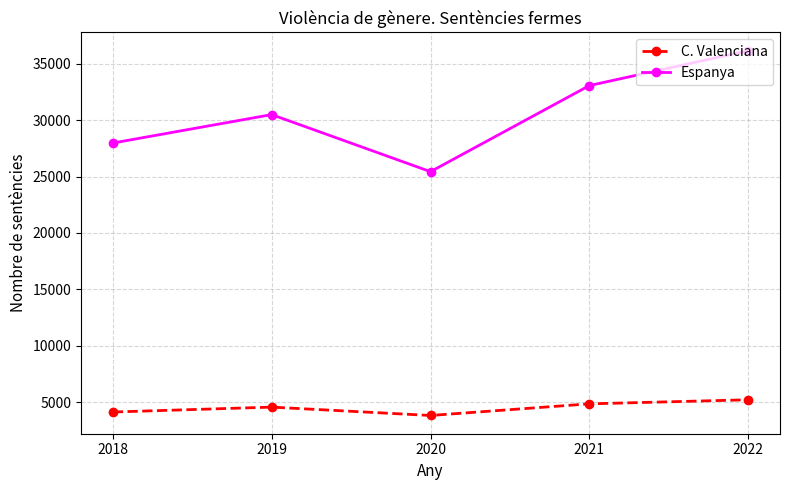

What value does the C. Valenciana series have at 2022, to the nearest 100?

5200